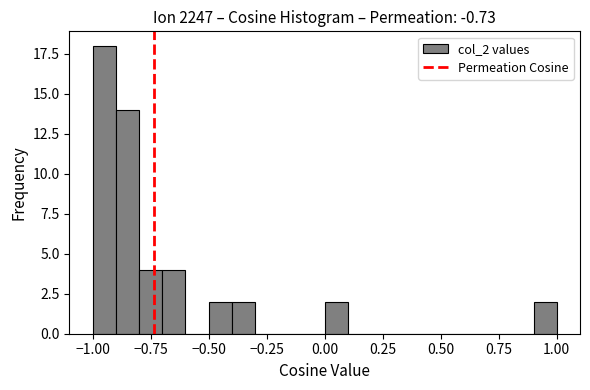

Read against the x-axis, roughly where is the centre of the tallest bar?

-0.95